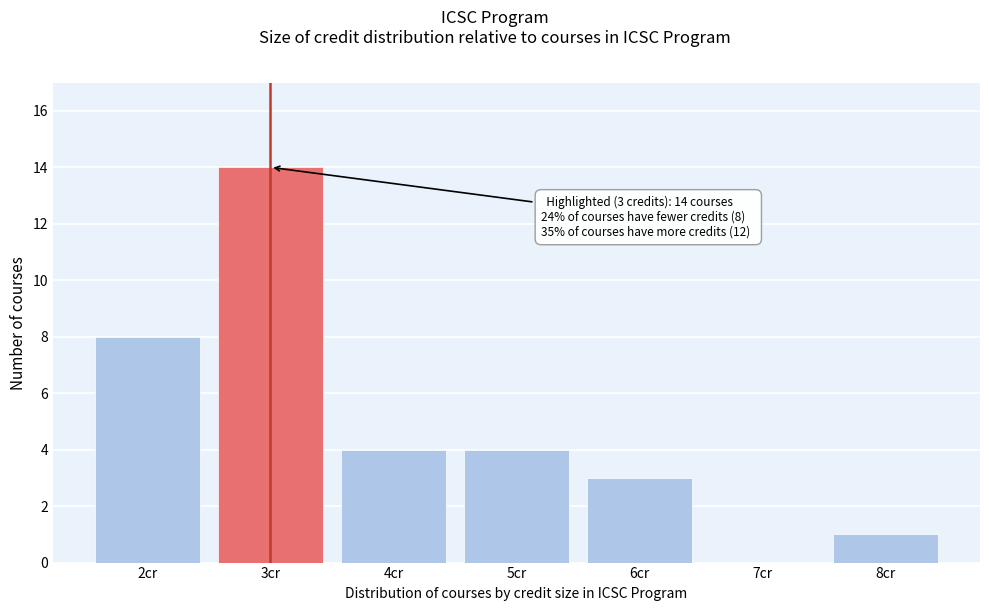

Reading left to right, what are all the values shown in this chart?

2cr=8	3cr=14	4cr=4	5cr=4	6cr=3	7cr=0	8cr=1